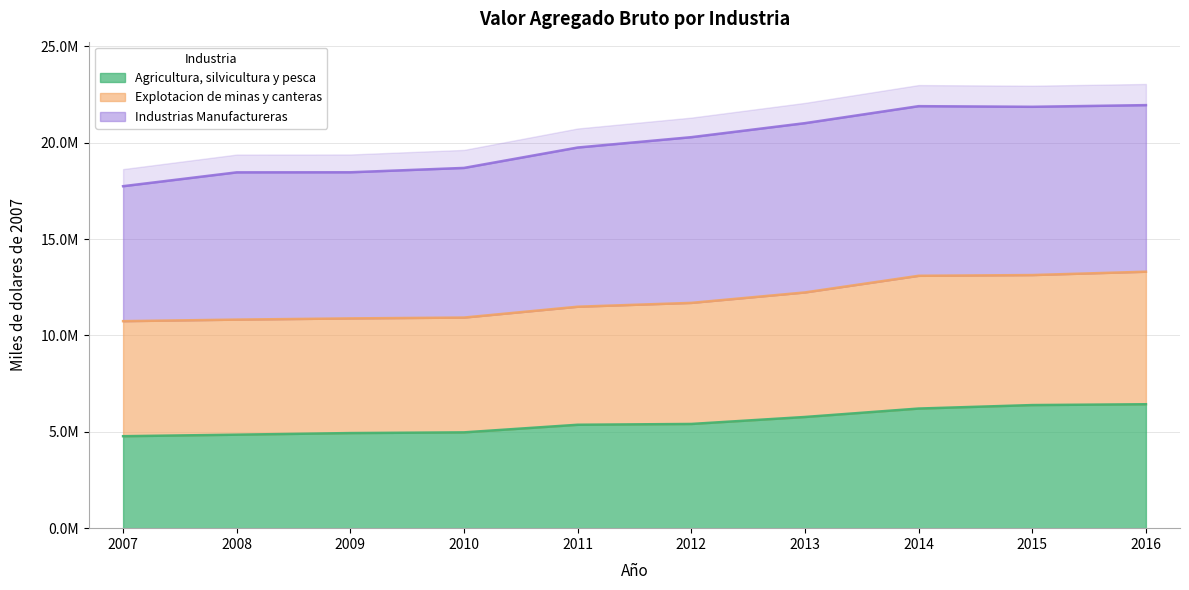

The Explotacion de minas y canteras series shows 10928931 at 2010. True or false?

True